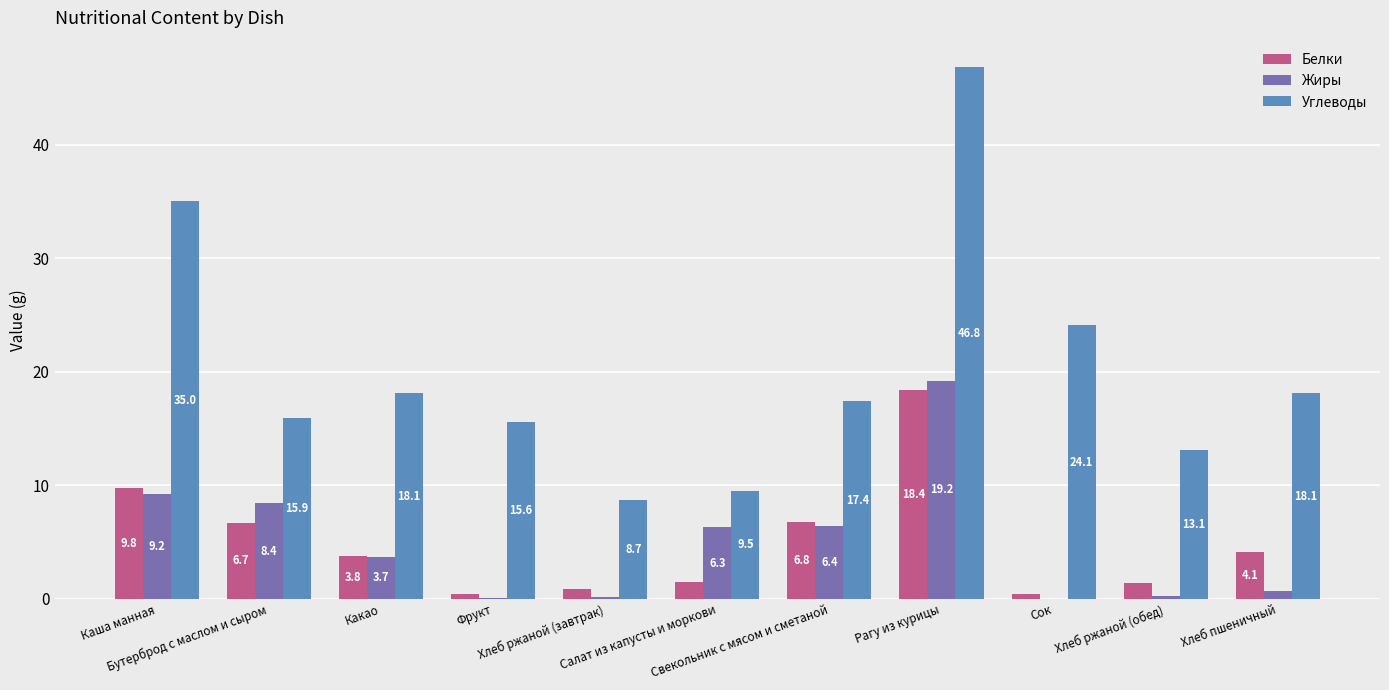

Which series has the largest range (max minus min)?

Углеводы